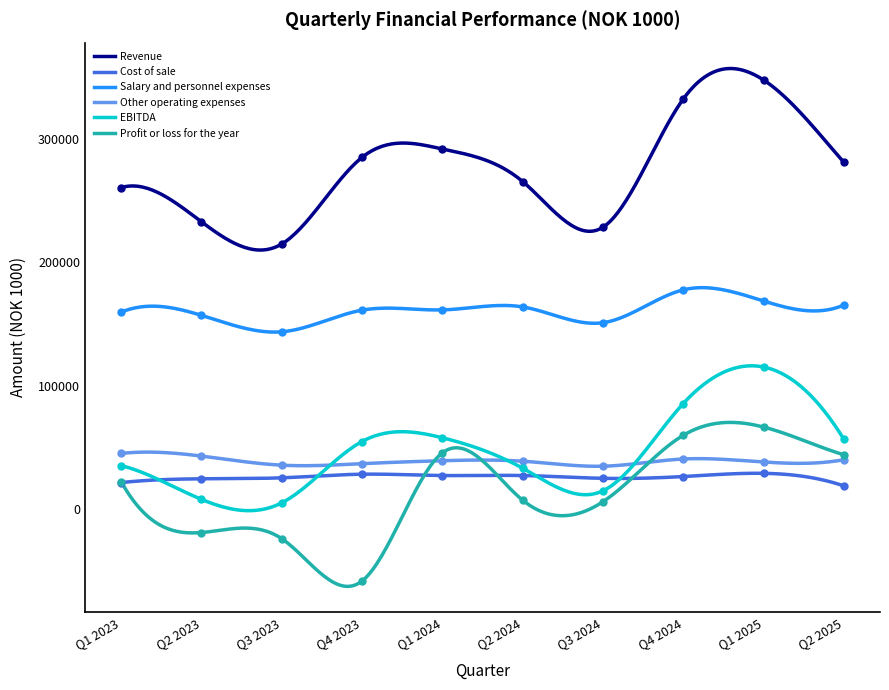

Is the value of EBITDA at Q2 2025 greater than the value of Salary and personnel expenses at Q1 2025?

No